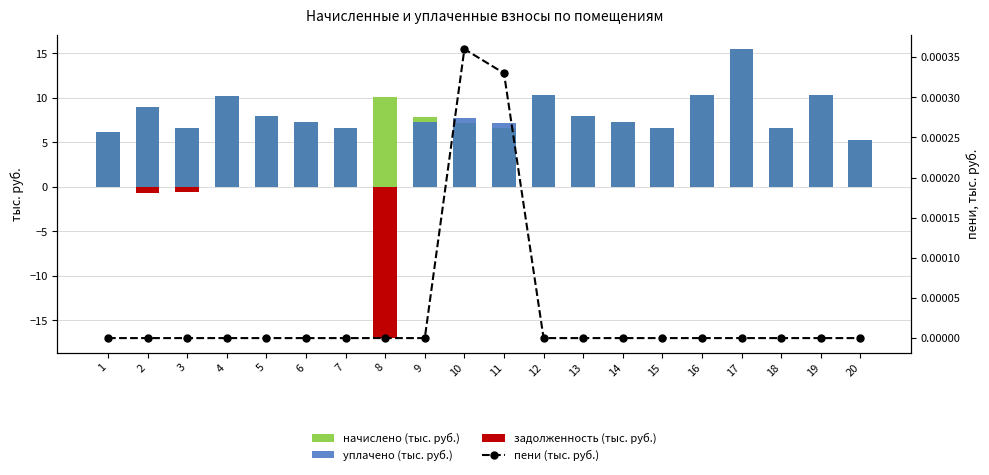

Does the chart contain any negative values?

Yes